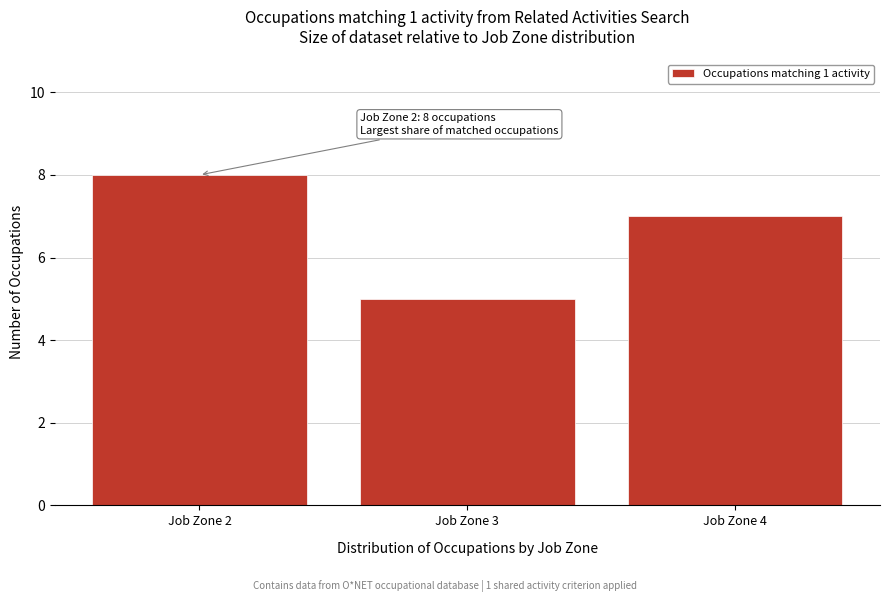

Which range on the x-axis has the tallest bar?

1.5 to 2.5